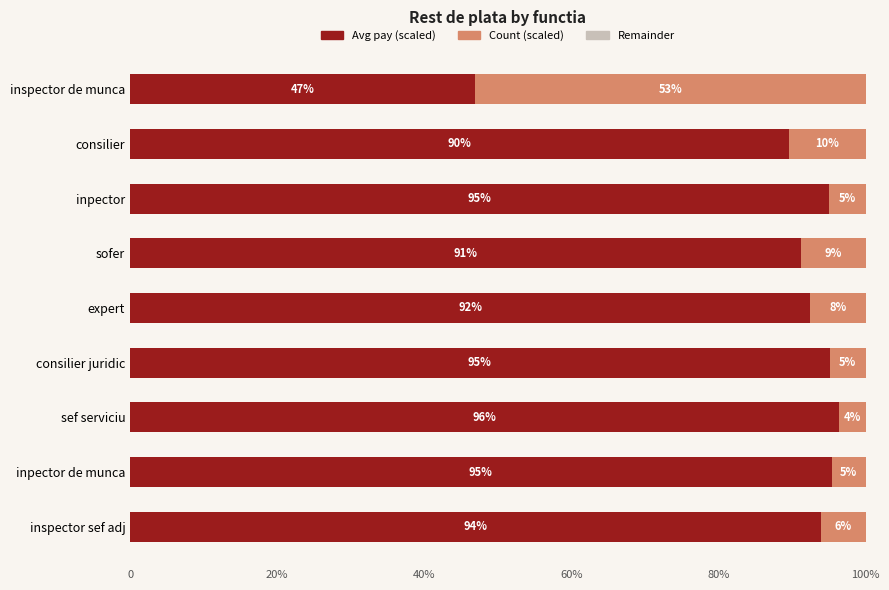

At which label is Avg pay (scaled) closest to 71?

consilier